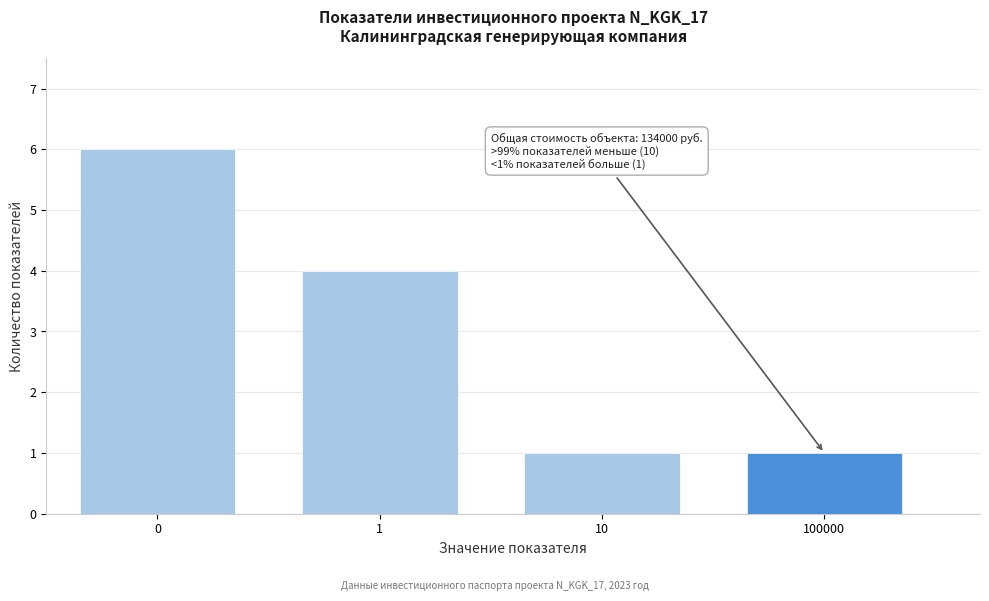

Reading right to left, list all the values displayed in this chart.

1	1	4	6